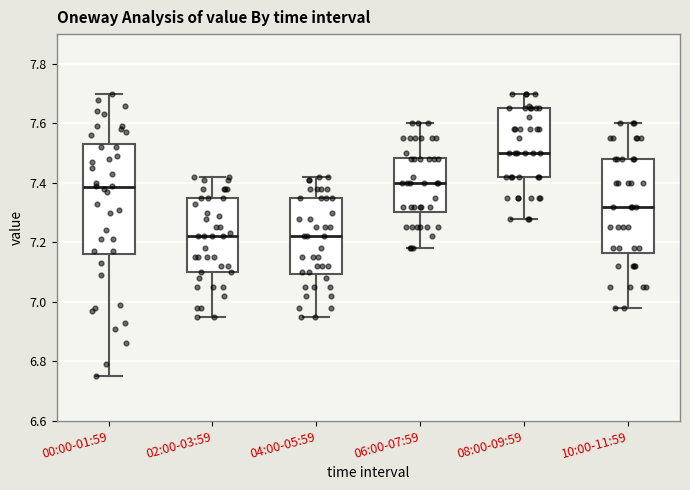

Where is the upper edge of the box for 10:00-11:59 on the y-axis? The values are not printed on the chart, so give them approximately, as read against the axis.

7.48